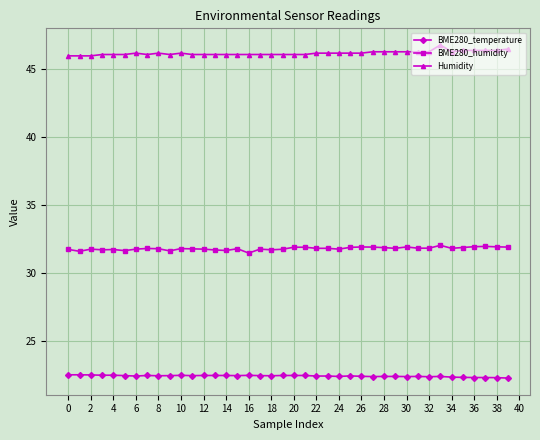

Rank the series by their maximum value, from lowest to highest.

BME280_temperature, BME280_humidity, Humidity